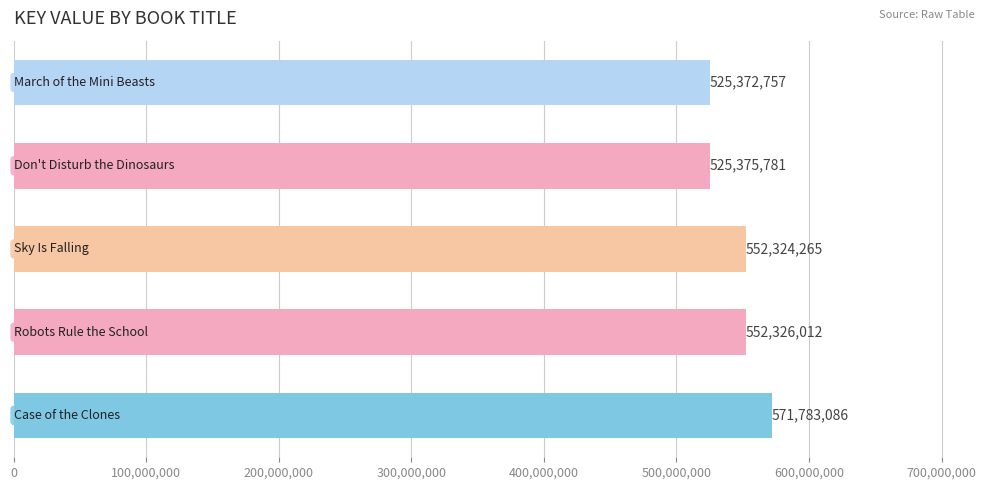

What is the difference between the maximum and minimum values?

46410329